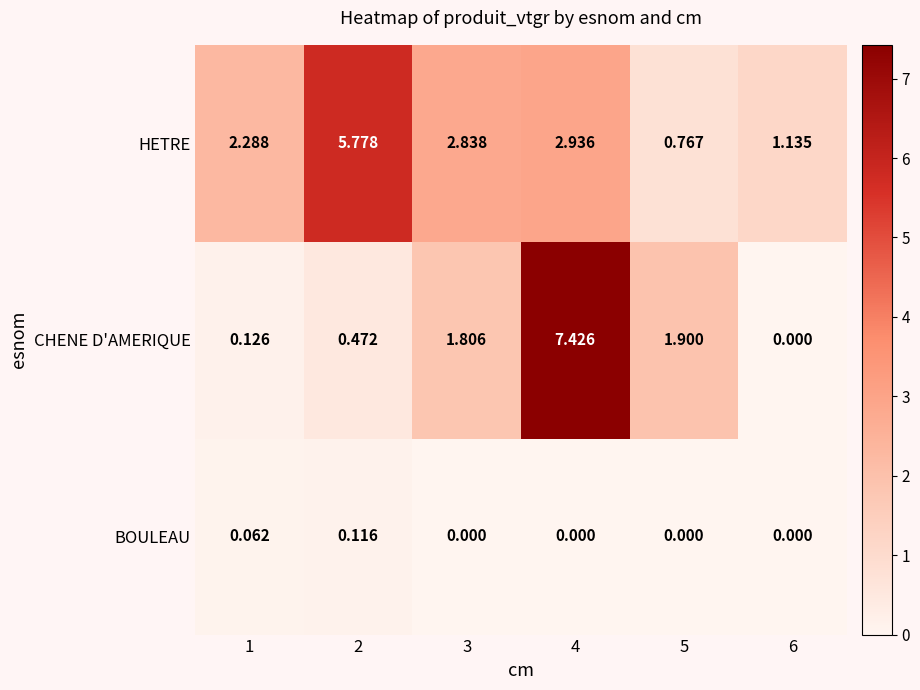

Between 5 and 6, which series saw the biggest shift?

CHENE D'AMERIQUE